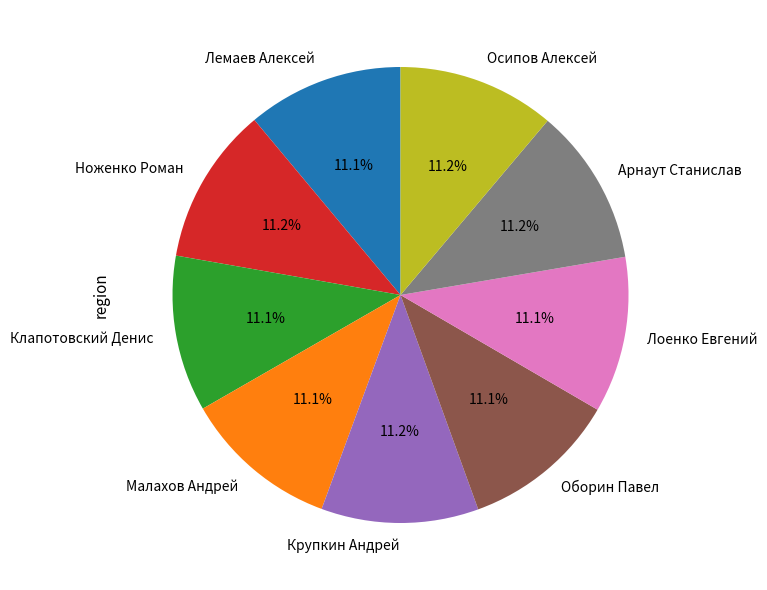

Approximately how many times larger is the value at Крупкин Андрей compared to Осипов Алексей?

1.0